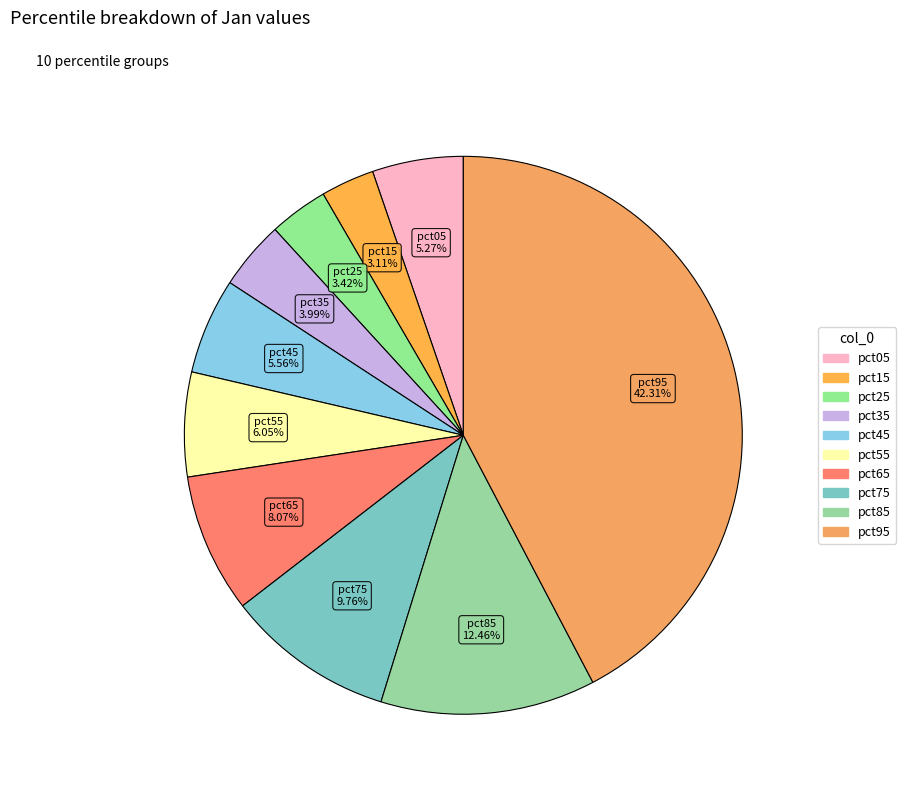

To the nearest percent, what percentage of the pie is pct75?

10%